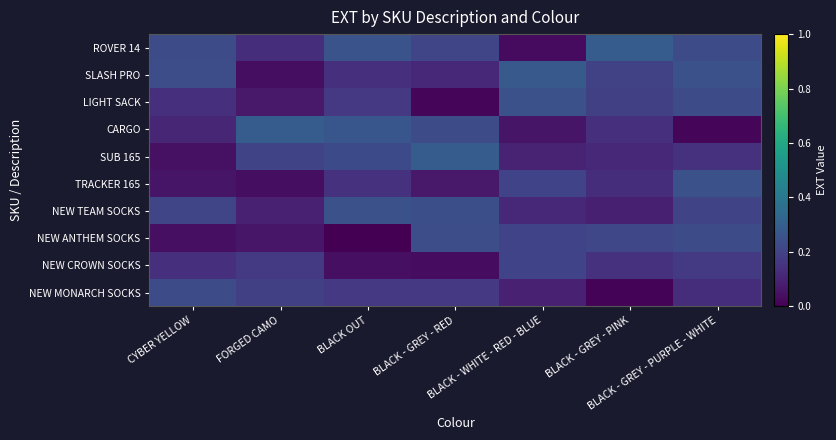

Rank the series at BLACK - GREY - PURPLE - WHITE from highest to lowest value.

TRACKER 165, SLASH PRO, NEW ANTHEM SOCKS, ROVER 14, LIGHT SACK, NEW TEAM SOCKS, NEW CROWN SOCKS, SUB 165, NEW MONARCH SOCKS, CARGO